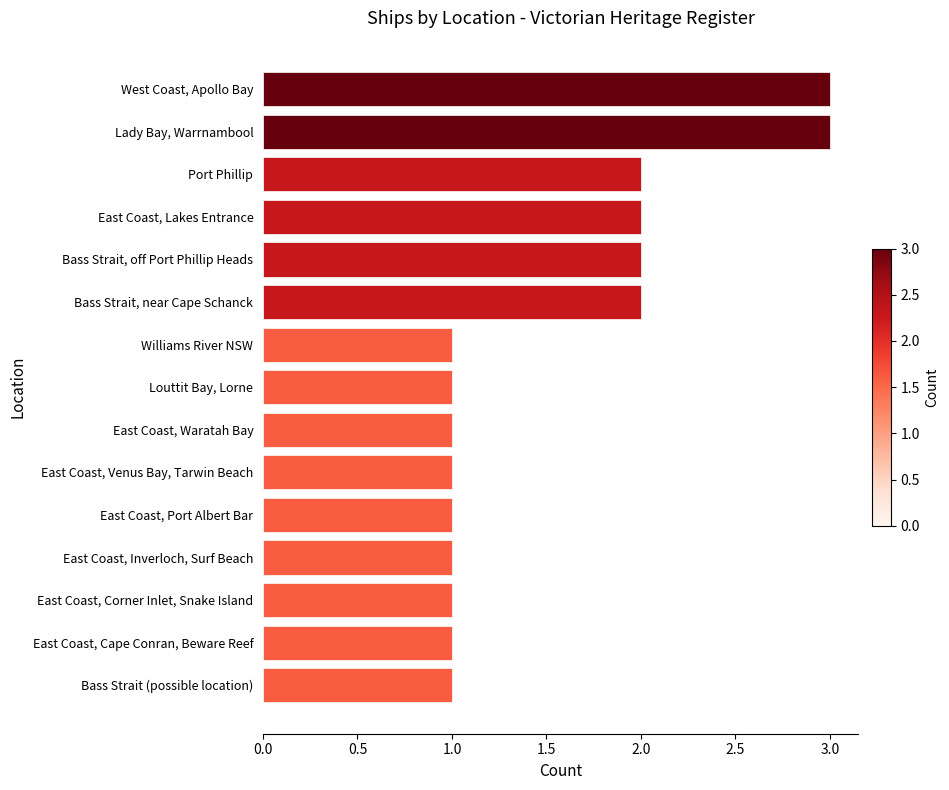

The chart shows a value of 2 at East Coast, Corner Inlet, Snake Island. True or false?

False